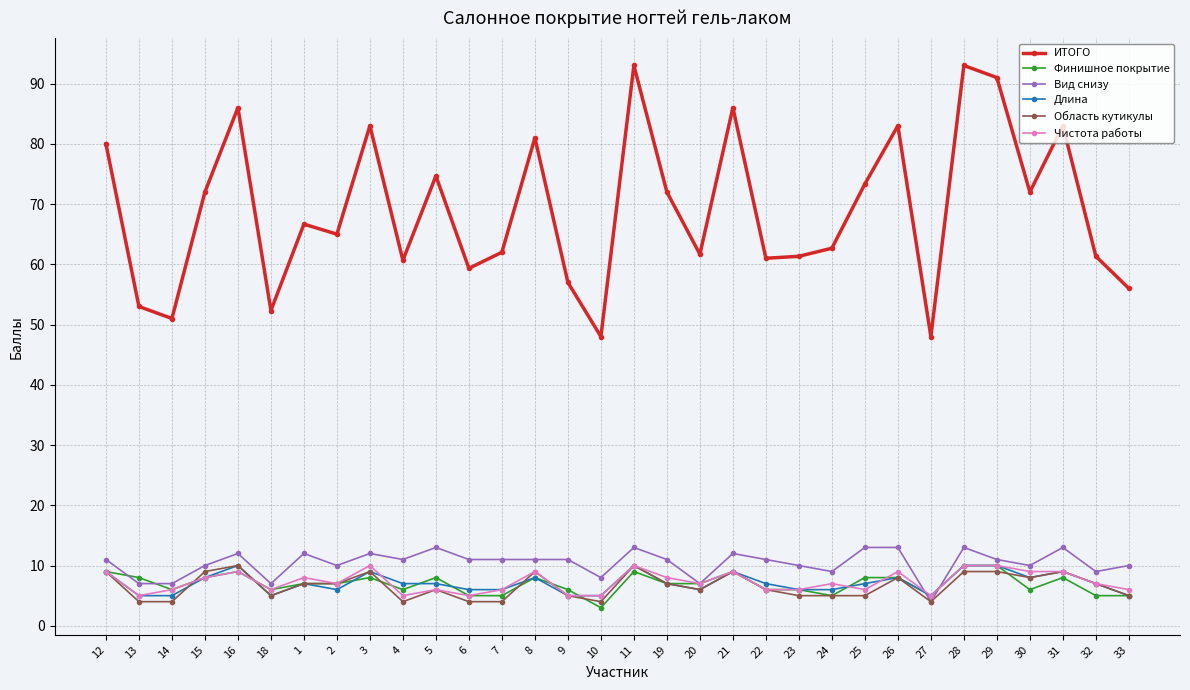

Where does the Чистота работы series first go above 7?

12